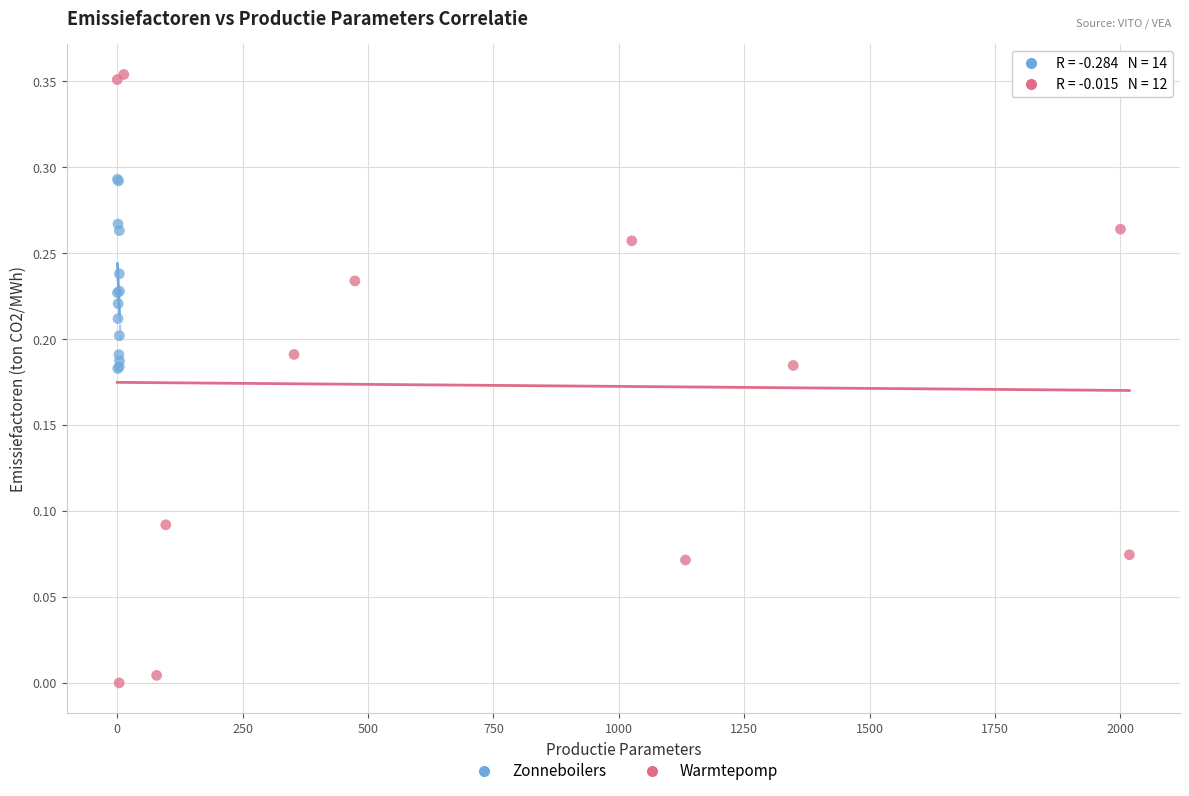

Which series contains the lowest Y value?

Warmtepomp